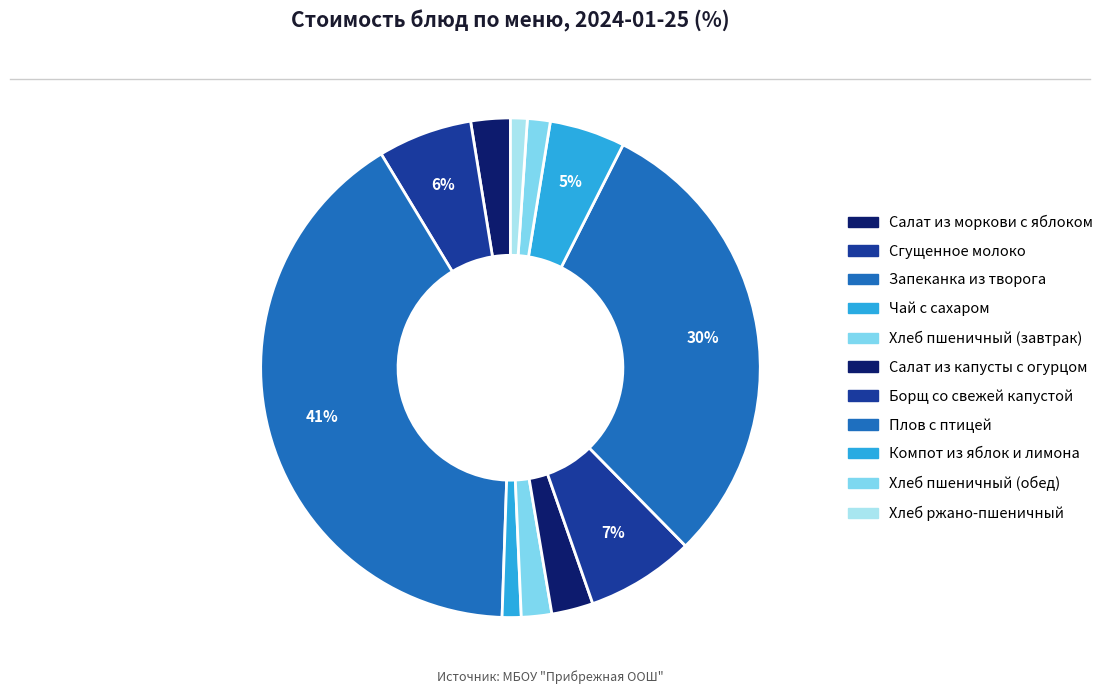

What percentage is the Хлеб пшеничный (обед) slice, to the nearest percent?

1%